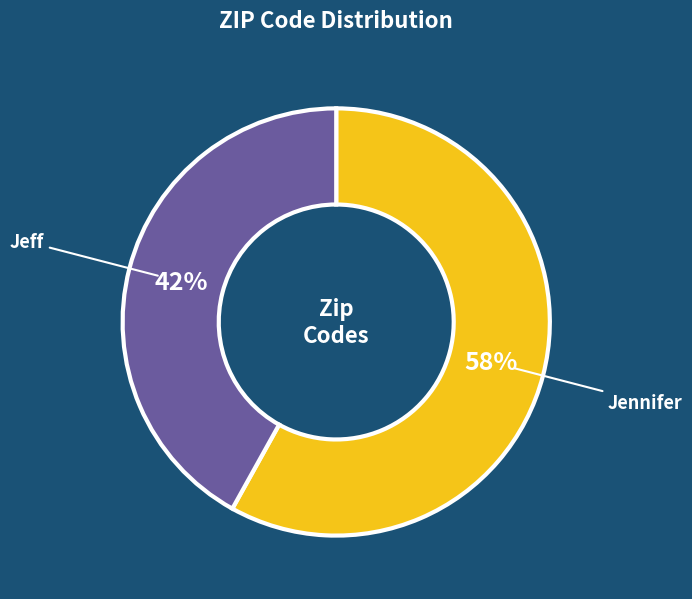

To the nearest percent, what is the average slice percentage?

50%